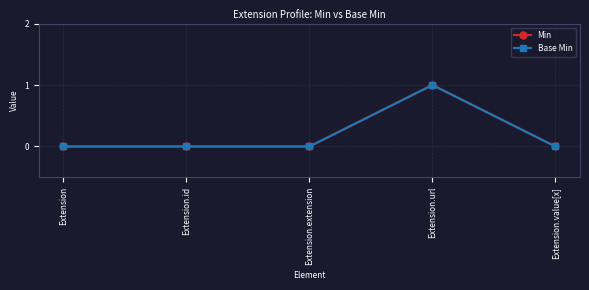

True or false: Min and Base Min intersect in this chart.

False